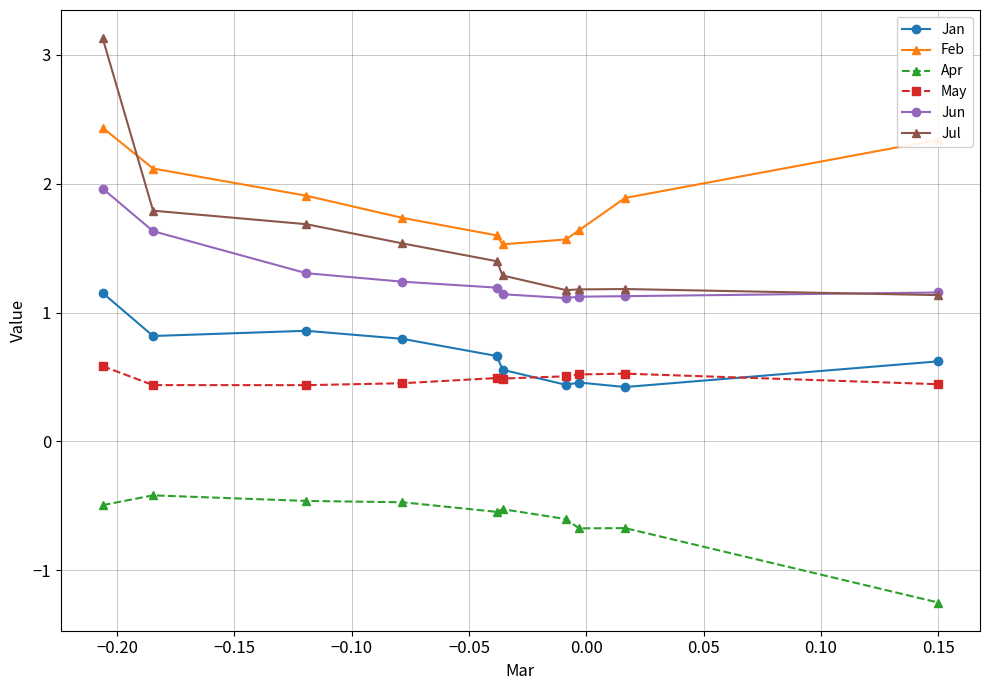

True or false: May has more than 1 points higher than both neighbors.

True